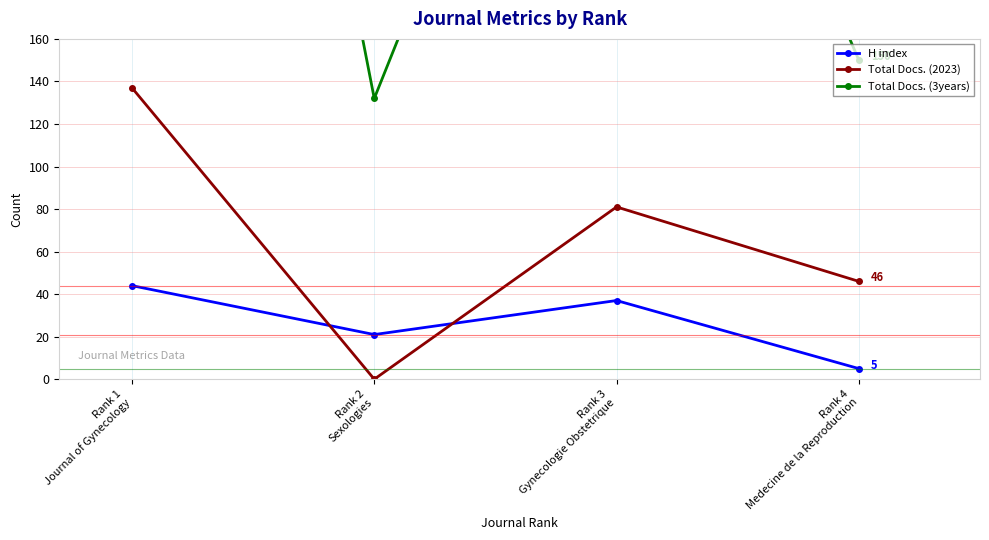

What is the spread (max minus min) of values at Rank 1
Journal of Gynecology?

672